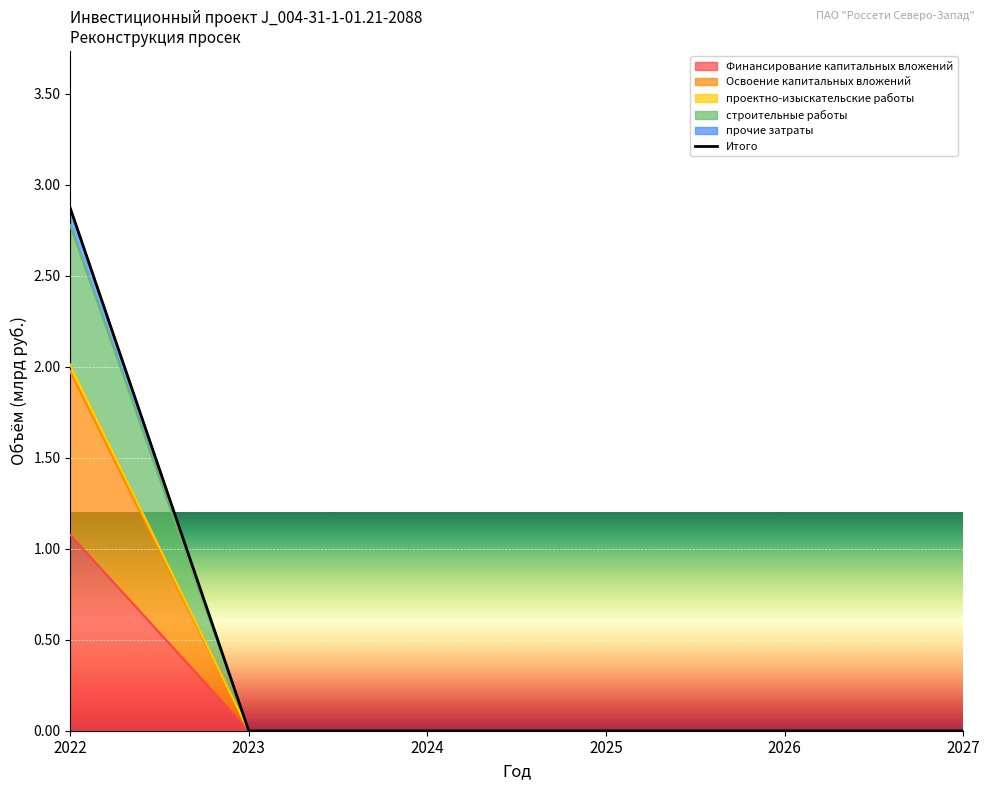

True or false: прочие затраты and строительные работы intersect in this chart.

False